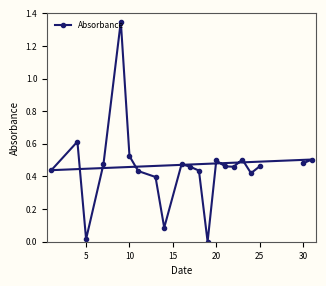

True or false: the data shows 0.3 at 30.

False